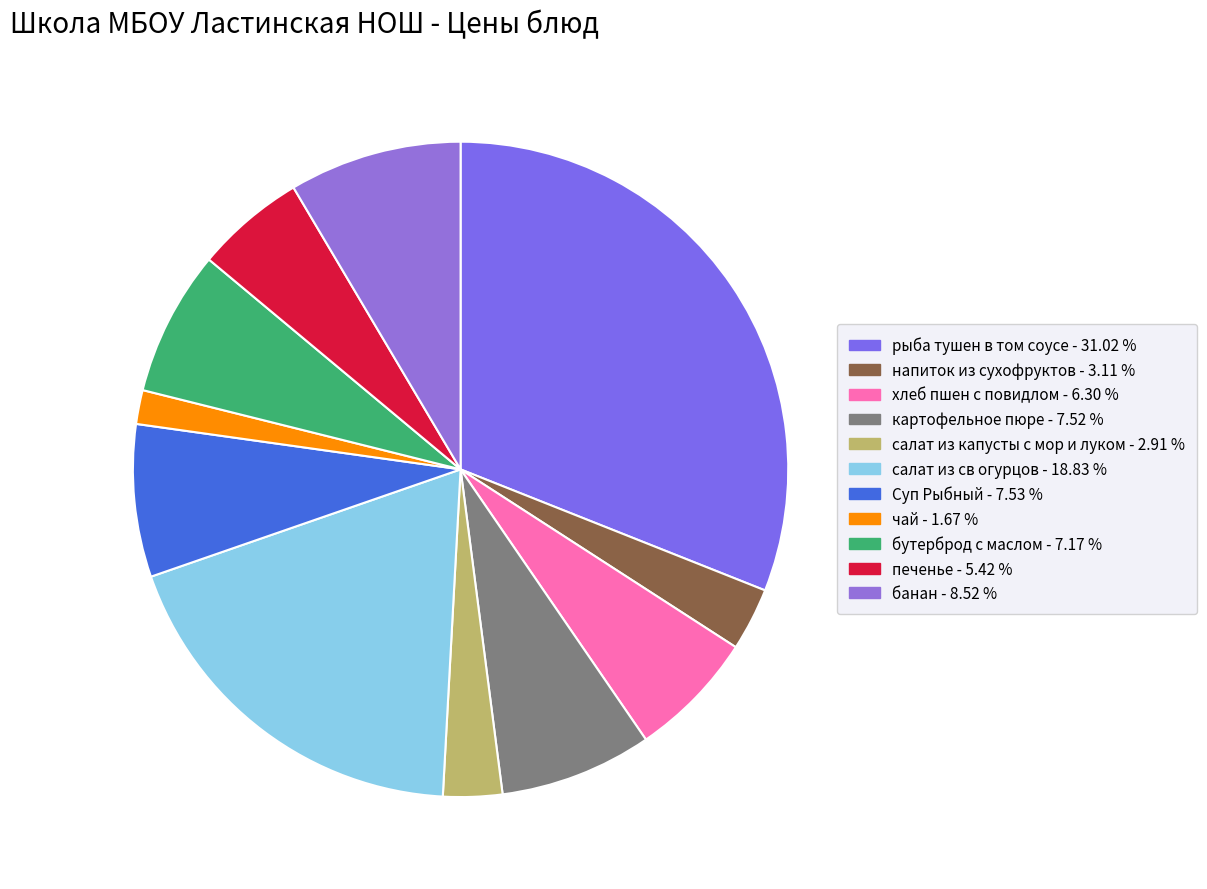

How many slices are in this pie chart?

11